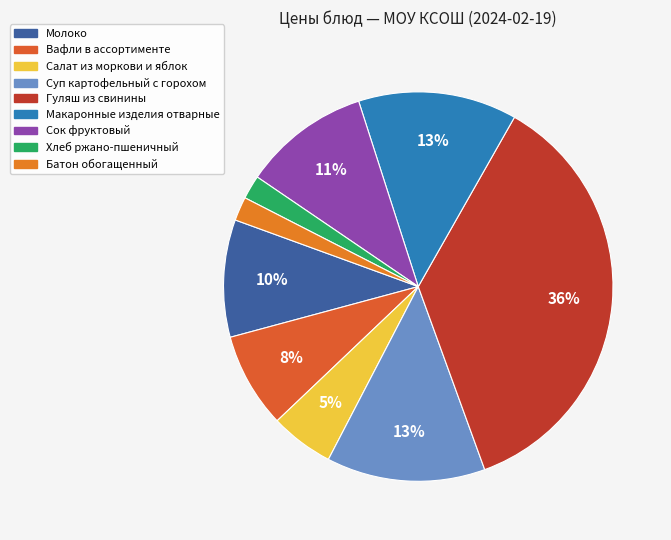

What is the change in value from Молоко to Суп картофельный с горохом?

+5.2